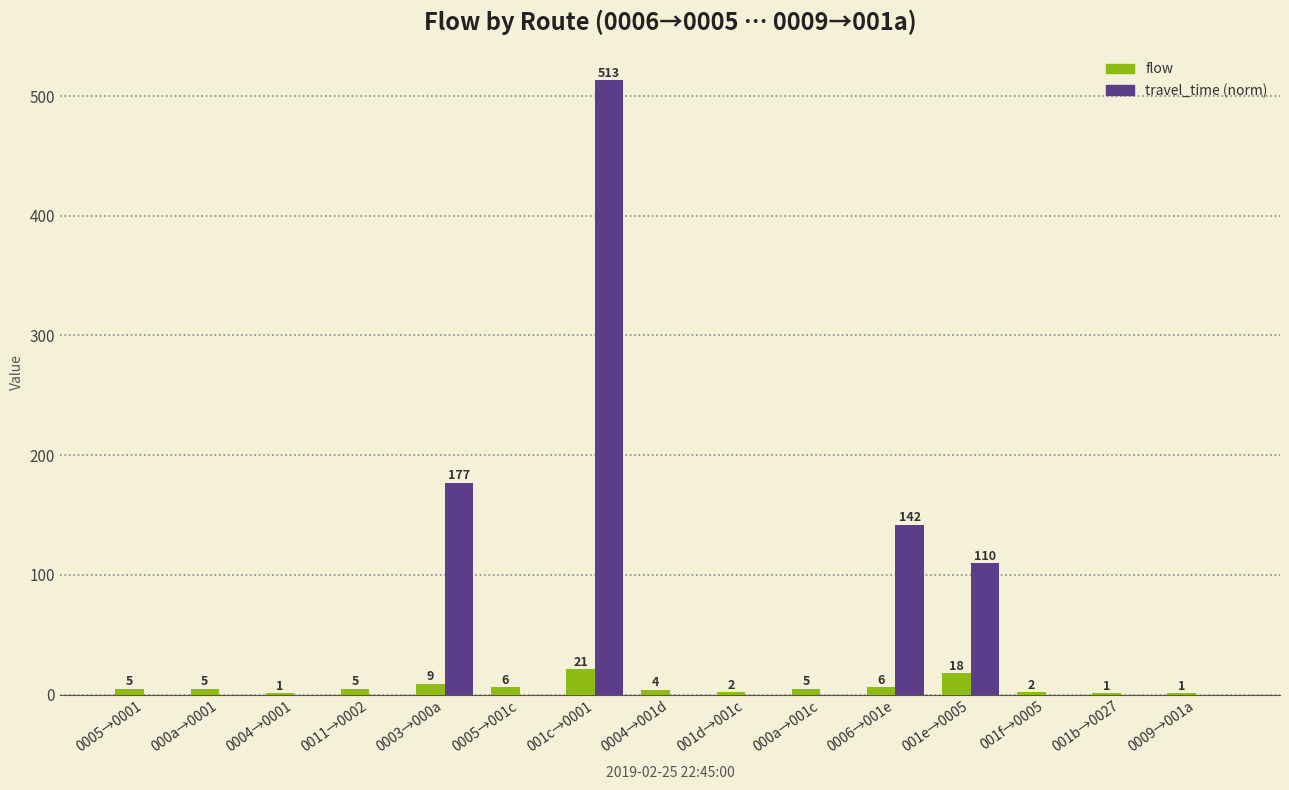

At which label does flow reach its peak?

001c→0001